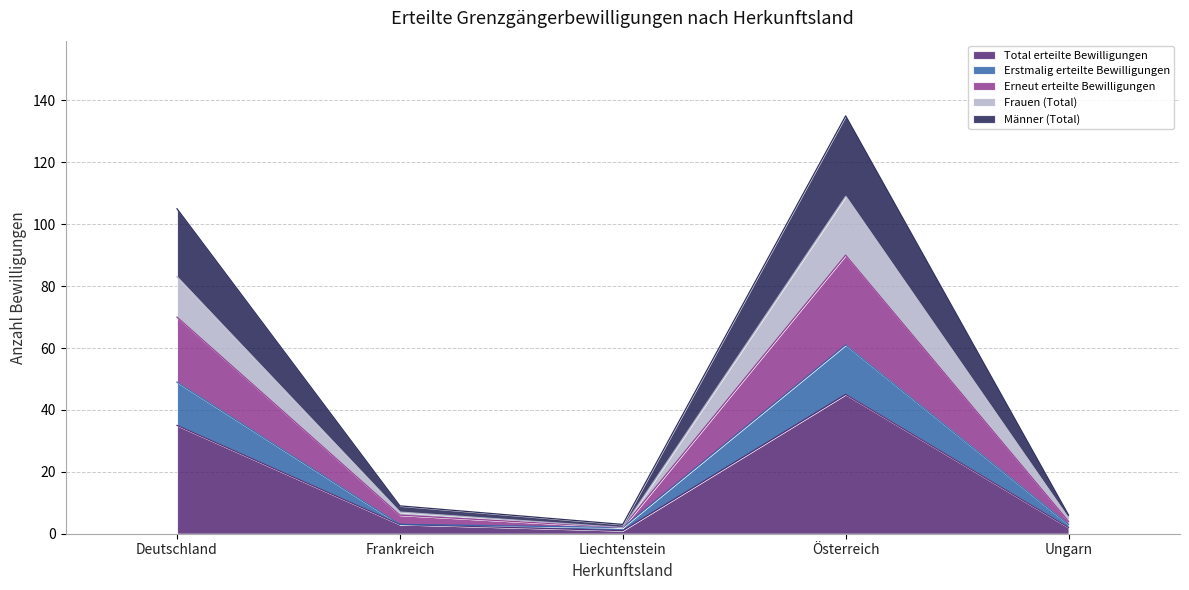

Does the chart display data point markers on the line(s)?

No